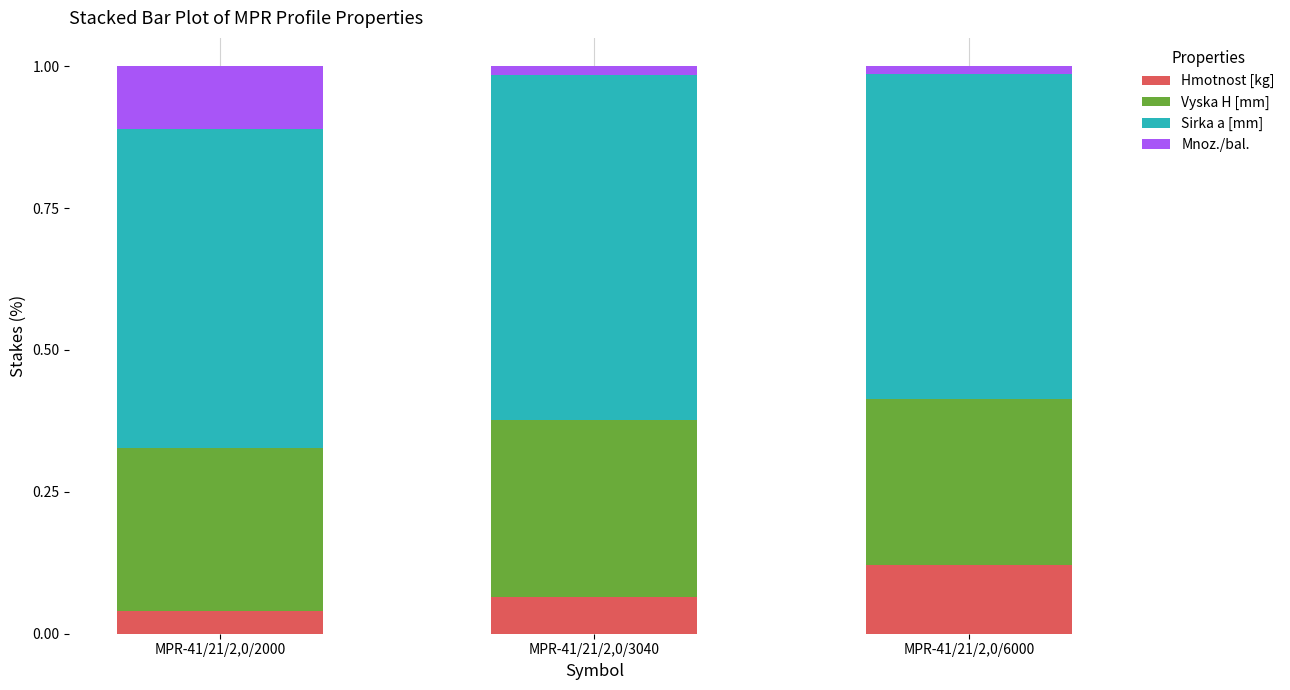

The Hmotnost [kg] series shows 0.1 at MPR-41/21/2,0/3040. True or false?

True